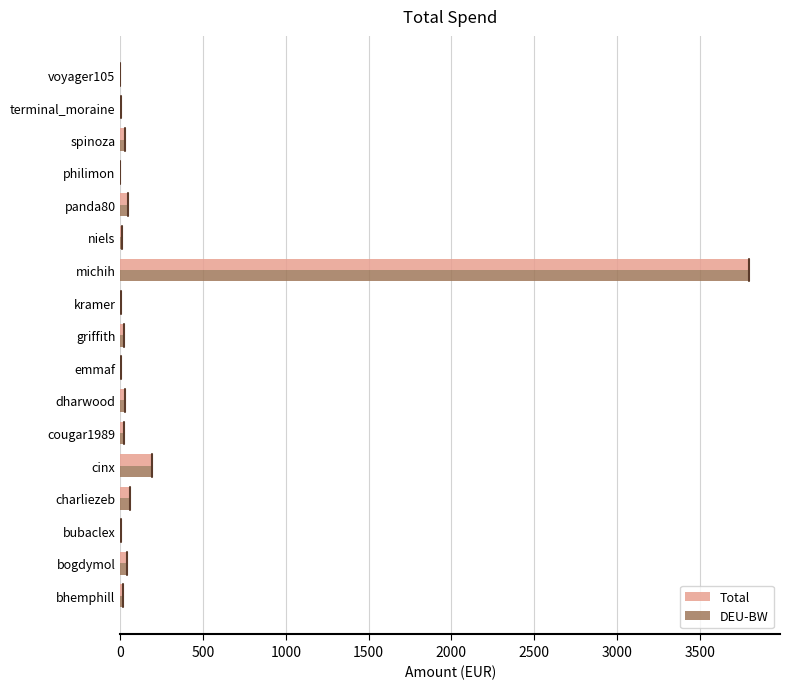

What is the sum of all Total values?

4268.4